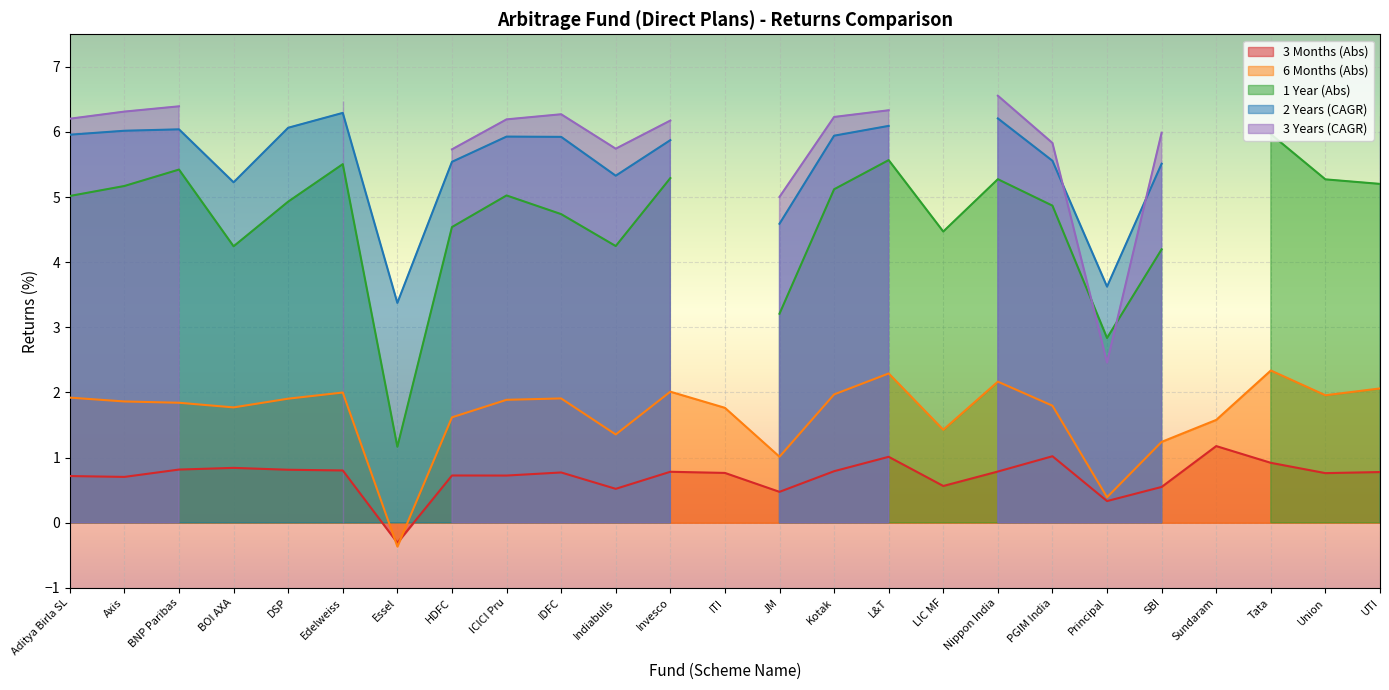

Rank the series by their maximum value, from lowest to highest.

3 Months (Abs), 6 Months (Abs), 1 Year (Abs), 2 Years (CAGR), 3 Years (CAGR)